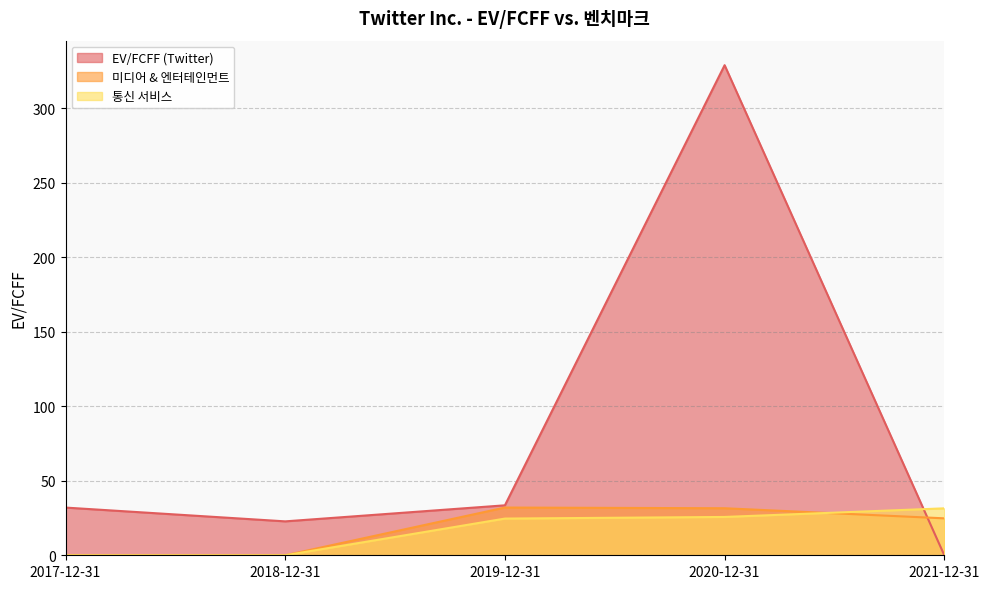

What is the spread (max minus min) of values at 2019-12-31?

8.9